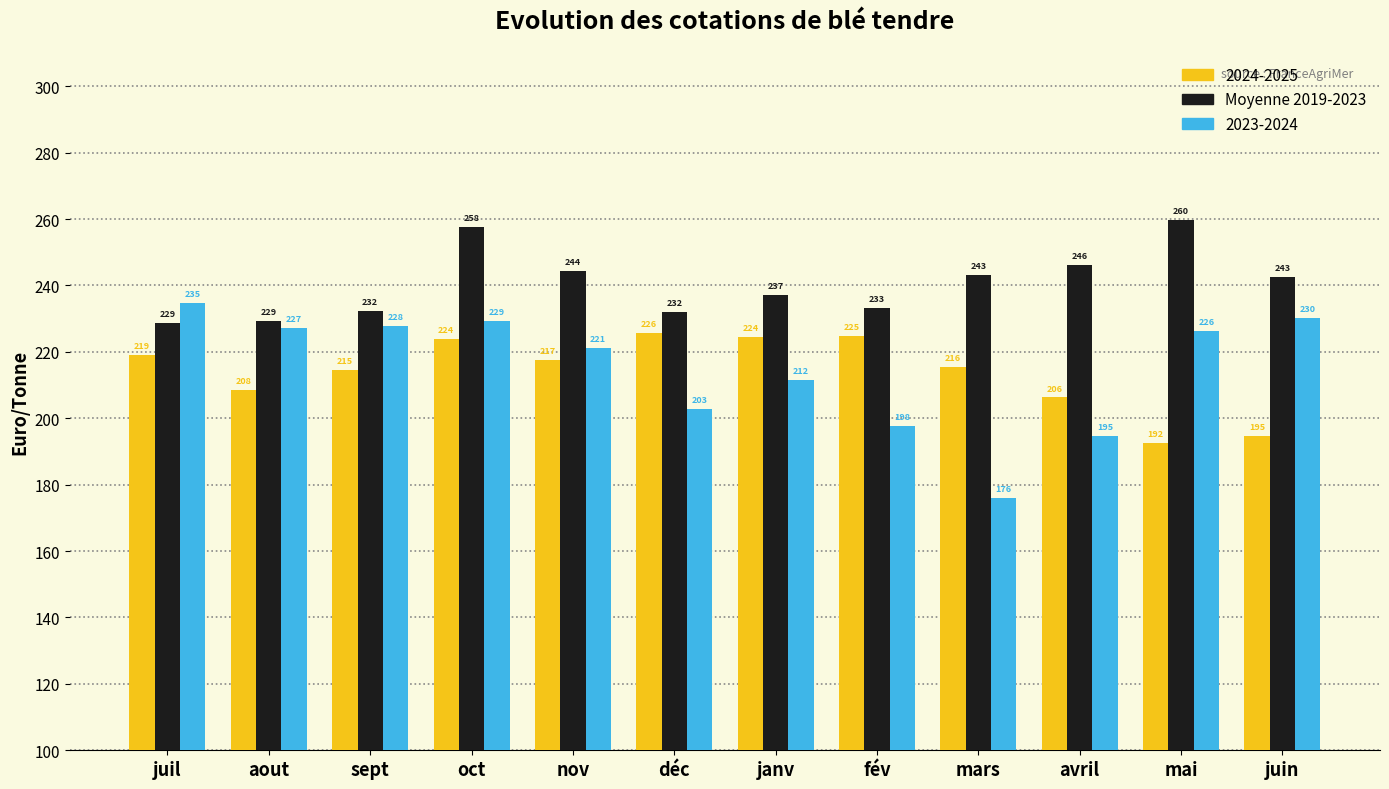

What is the average value of the Moyenne 2019-2023 series?

240.5